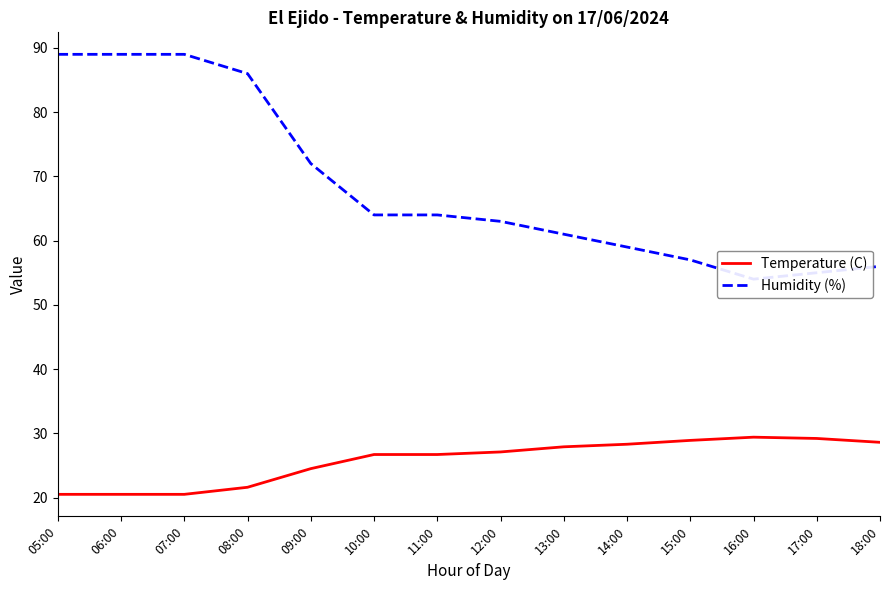

True or false: Humidity (%) and Temperature (C) cross at least once.

False